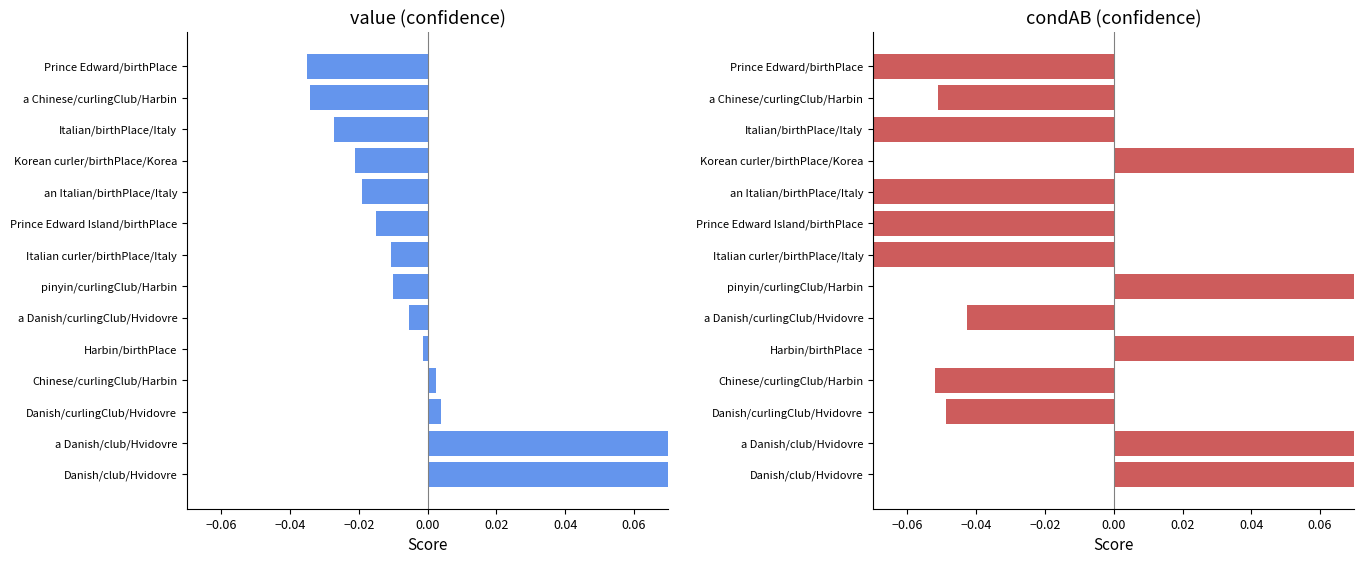

Is the value of value at Prince Edward/birthPlace greater than the value of condAB at Prince Edward/birthPlace?

Yes